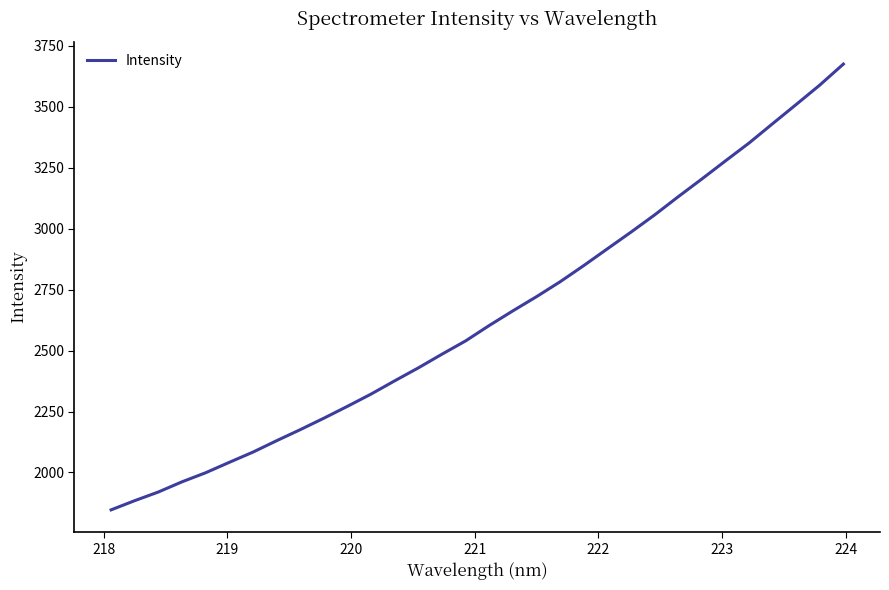

What is the minimum value shown in the chart?

1846.7